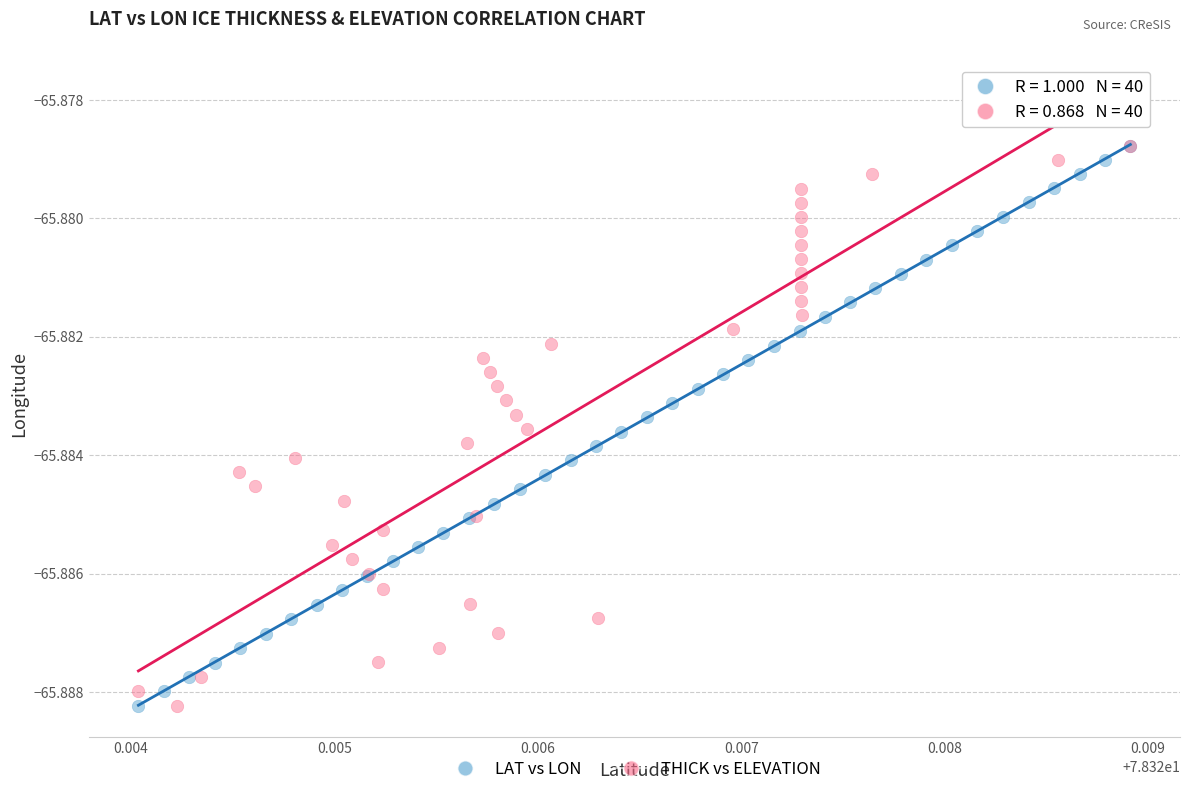

What are all the series names shown in the legend?

LAT vs LON, THICK vs ELEVATION